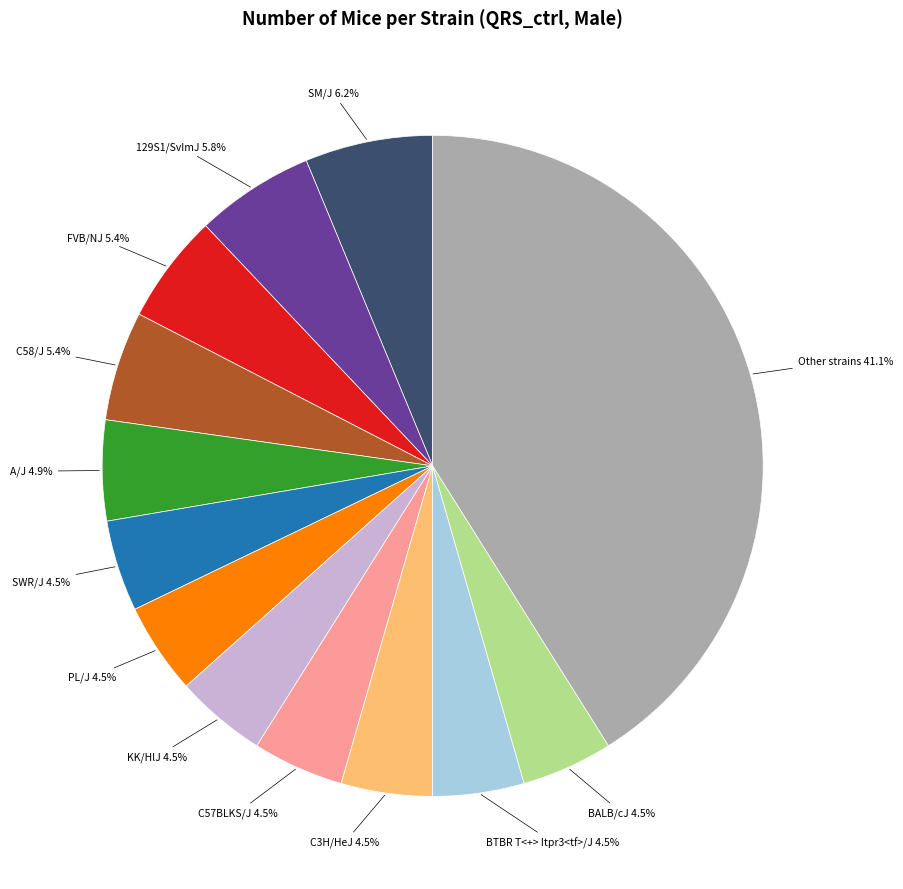

Is there any slice that represents more than half of the pie?

No